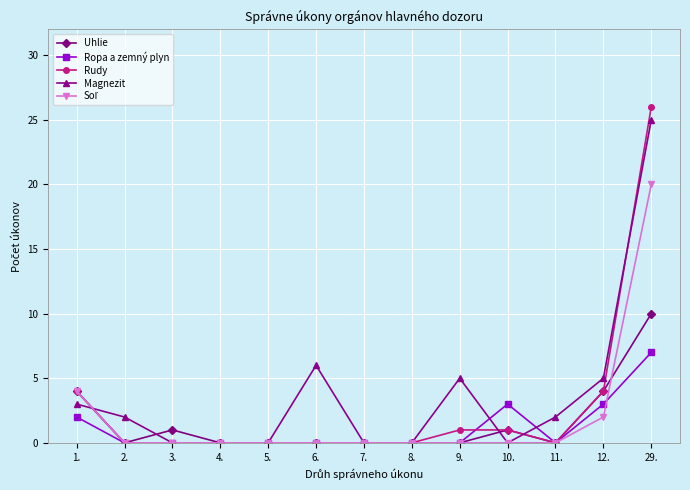

What is the label of the 7th point from the right?

7.